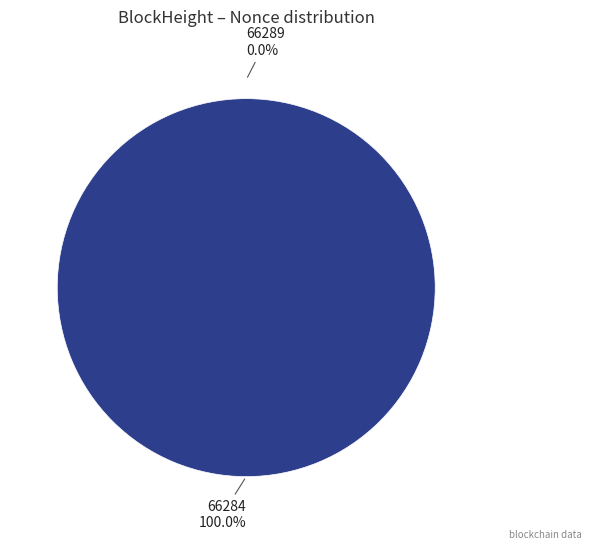

True or false: 66289 accounts for 0% of the total.

True